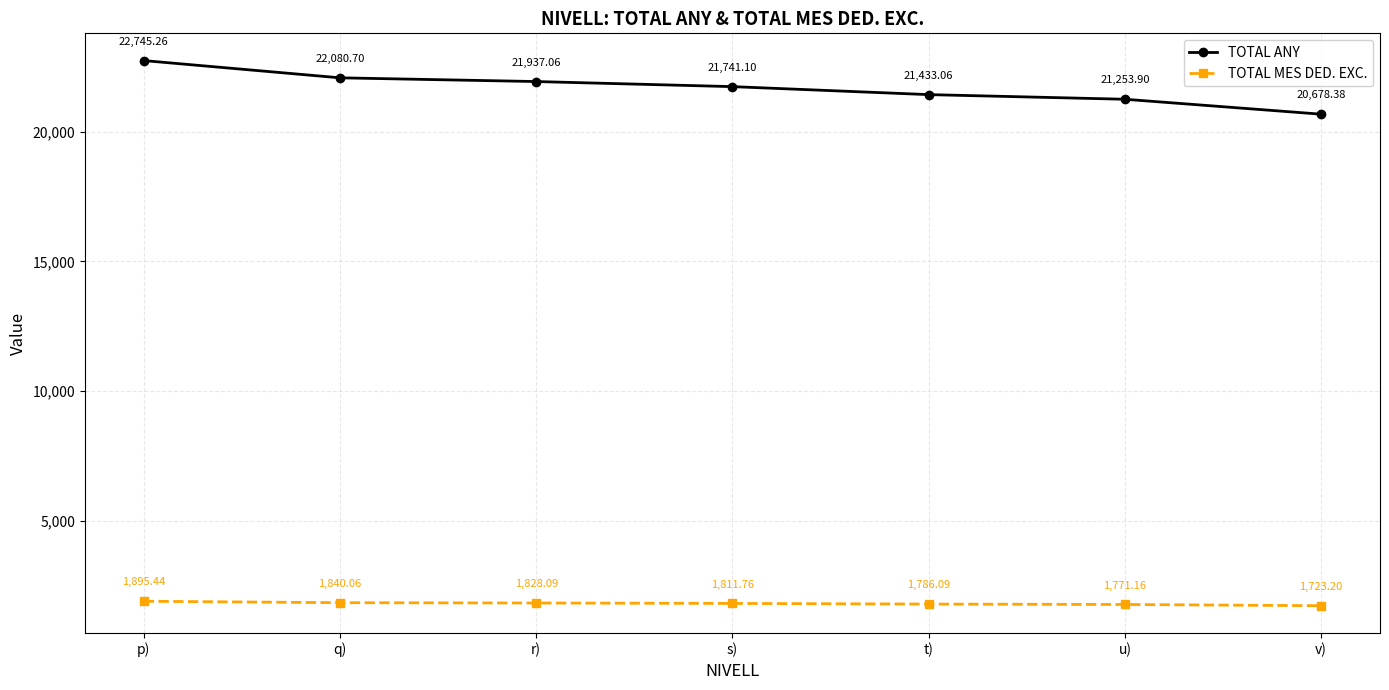

What is the spread (max minus min) of values at u)?

19482.7